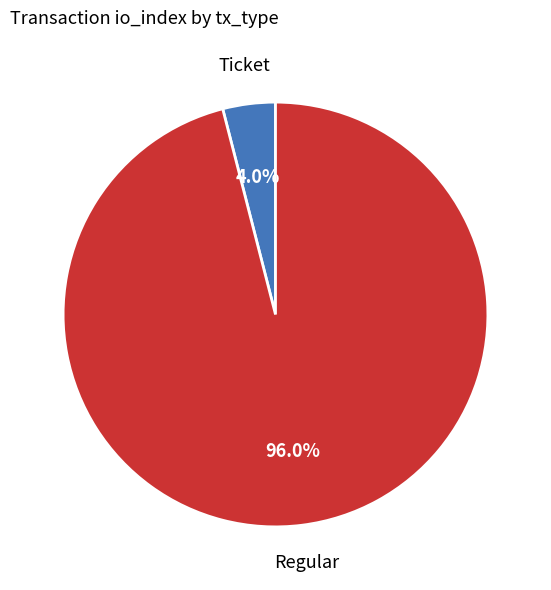

Count the number of slices in the pie.

2